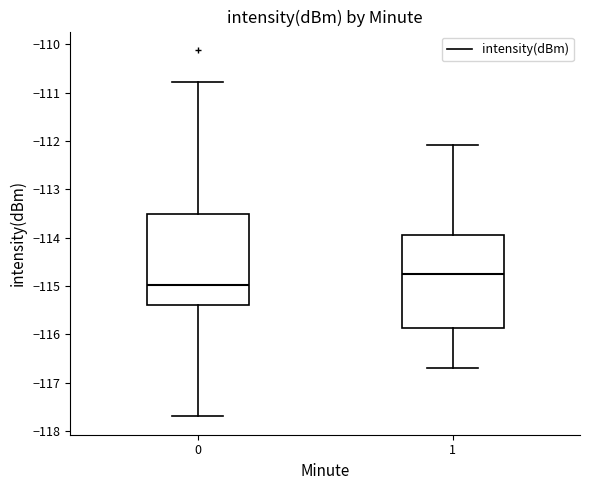

Reading left to right, transcribe this box plot: for each box, give where its median line is, the range the box spans, and where its two whiskers end, as read against the y-axis. The values are not printed on the chart, so give them approximately, as read against the axis.

0: median -115.0, box -115.4 to -113.5, whiskers -117.7 to -110.8
1: median -114.7, box -115.9 to -113.9, whiskers -116.7 to -112.1